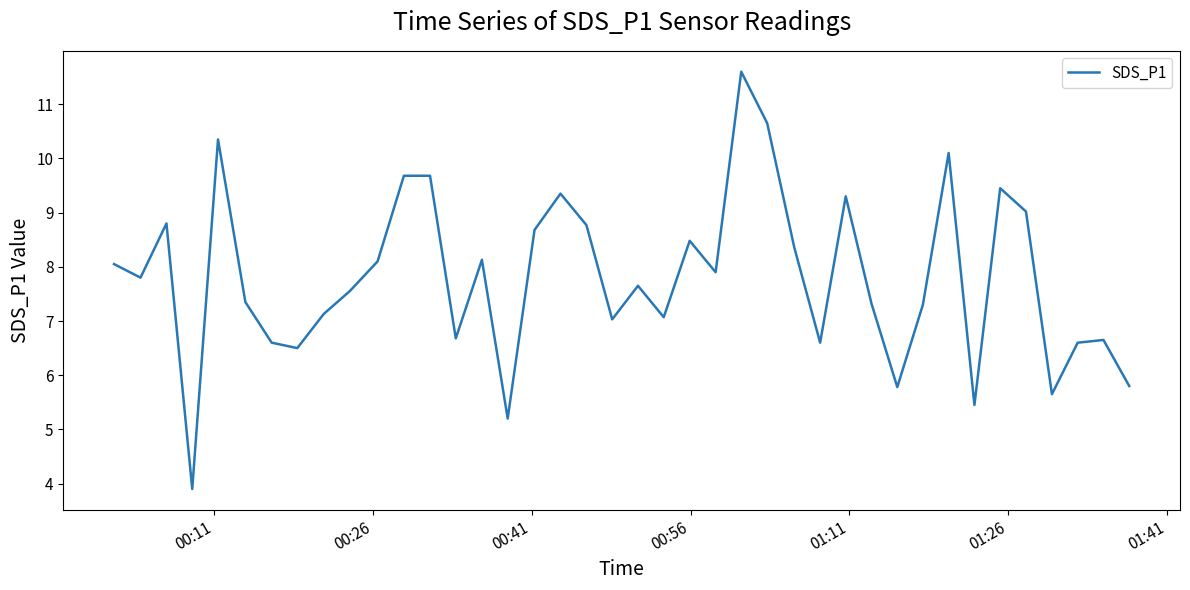

What is the difference between the maximum and minimum values?

7.7